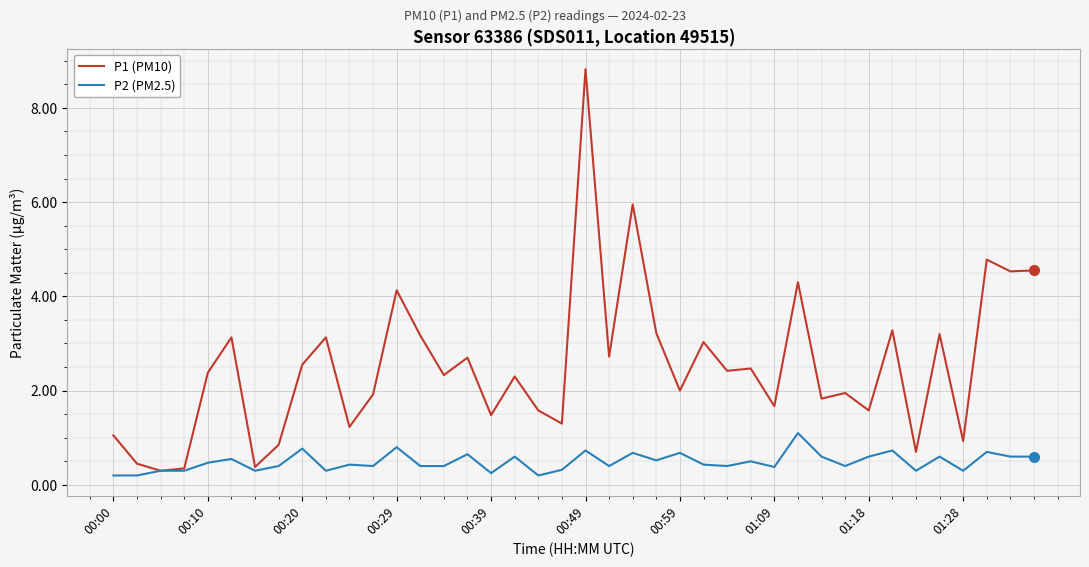

What is the maximum value shown in the chart?

8.8